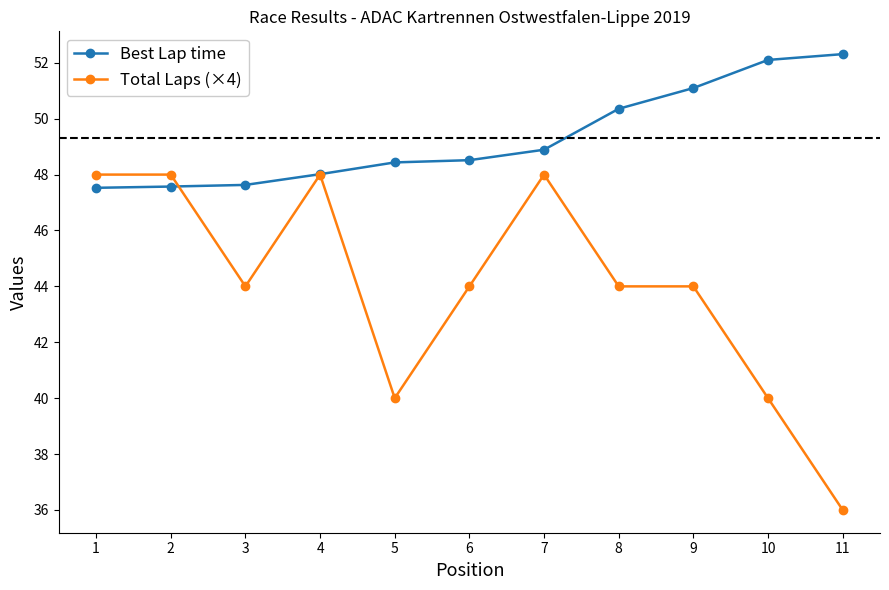

What is the difference between the Best Lap time values at 10 and 7?

3.2